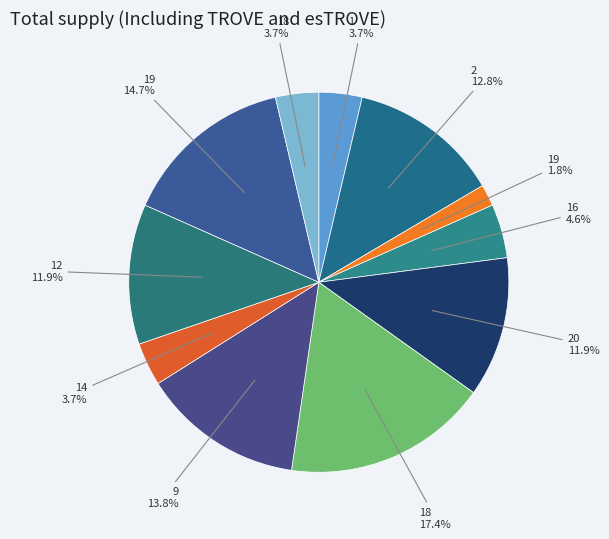

Which category has the smallest portion of the pie?

19